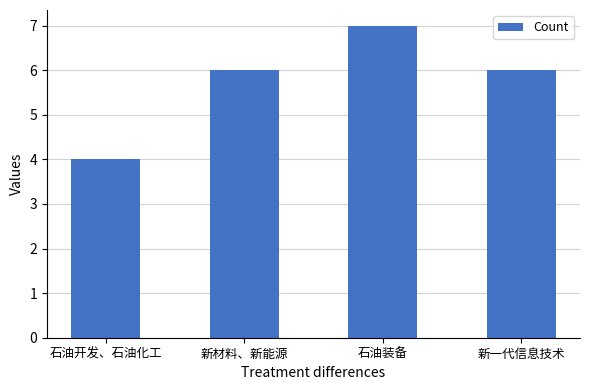

What position from the left is 石油装备?

3